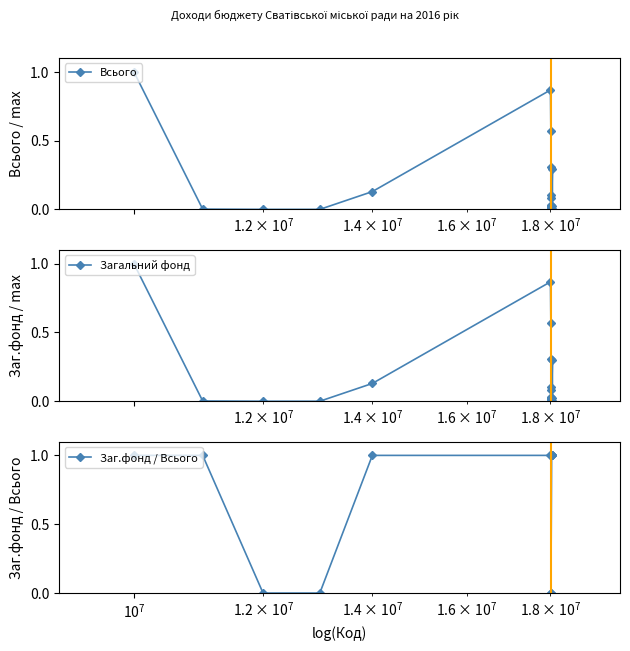

What is the value of the Всього point at the 13th from the left?

0.3